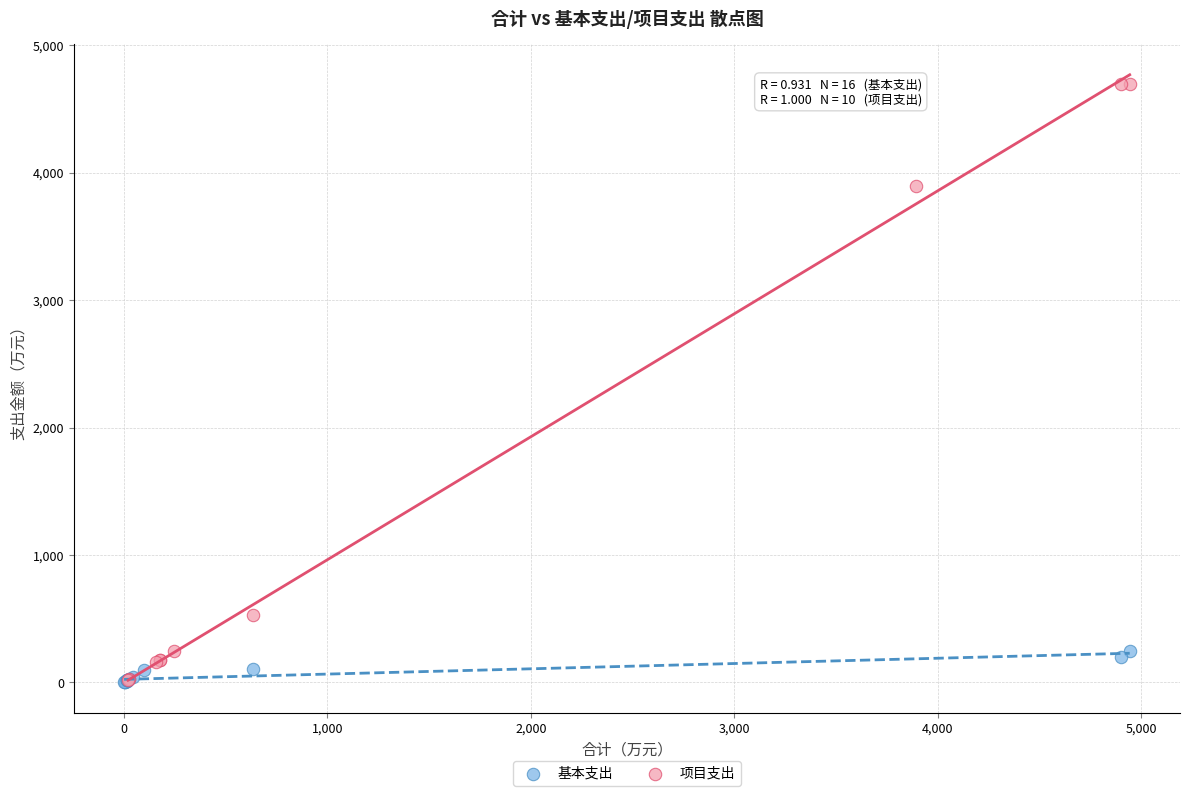

Which series contains the highest Y value?

项目支出